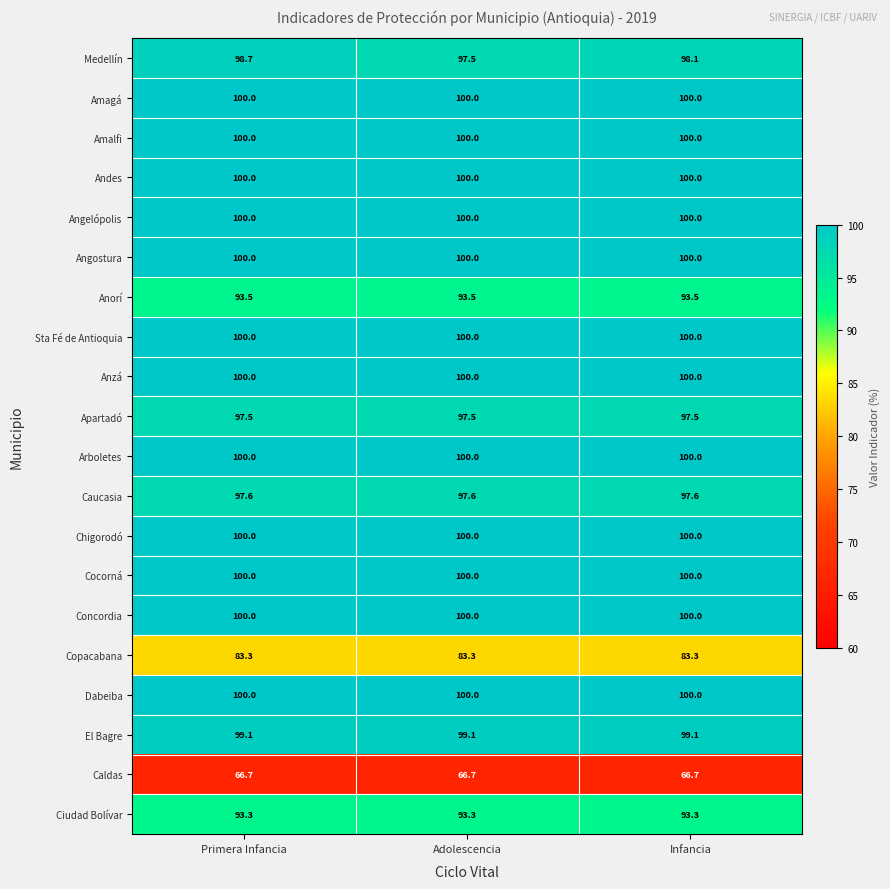

At which label is Medellín closest to 98?

Infancia